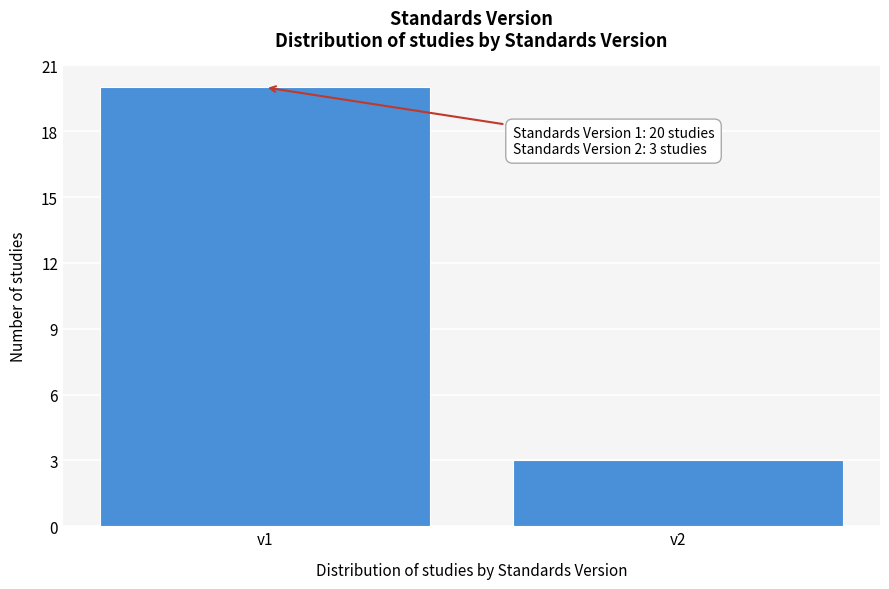

Reading left to right, transcribe all the data shown in this chart.

v1=20	v2=3